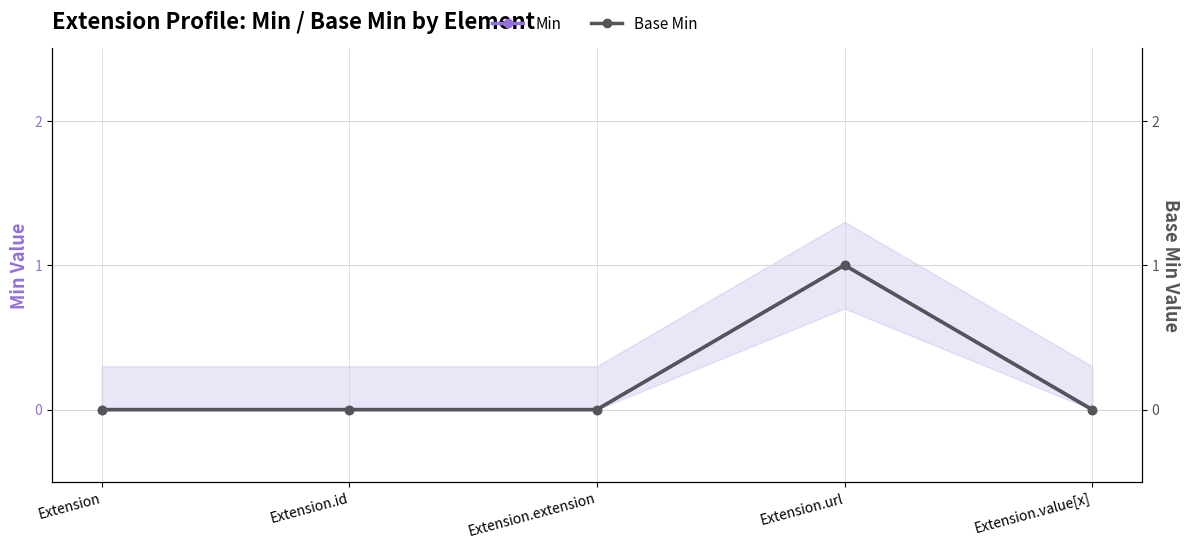

Is it true that Min equals 0 at Extension.value[x]?

False